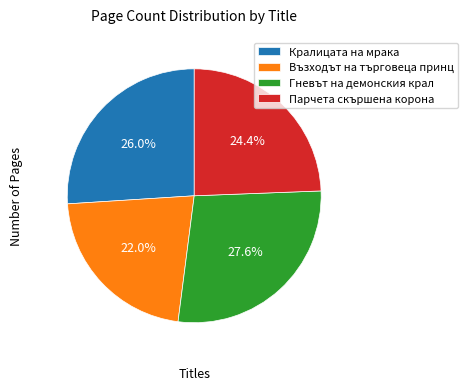

Is there any slice that represents more than half of the pie?

No